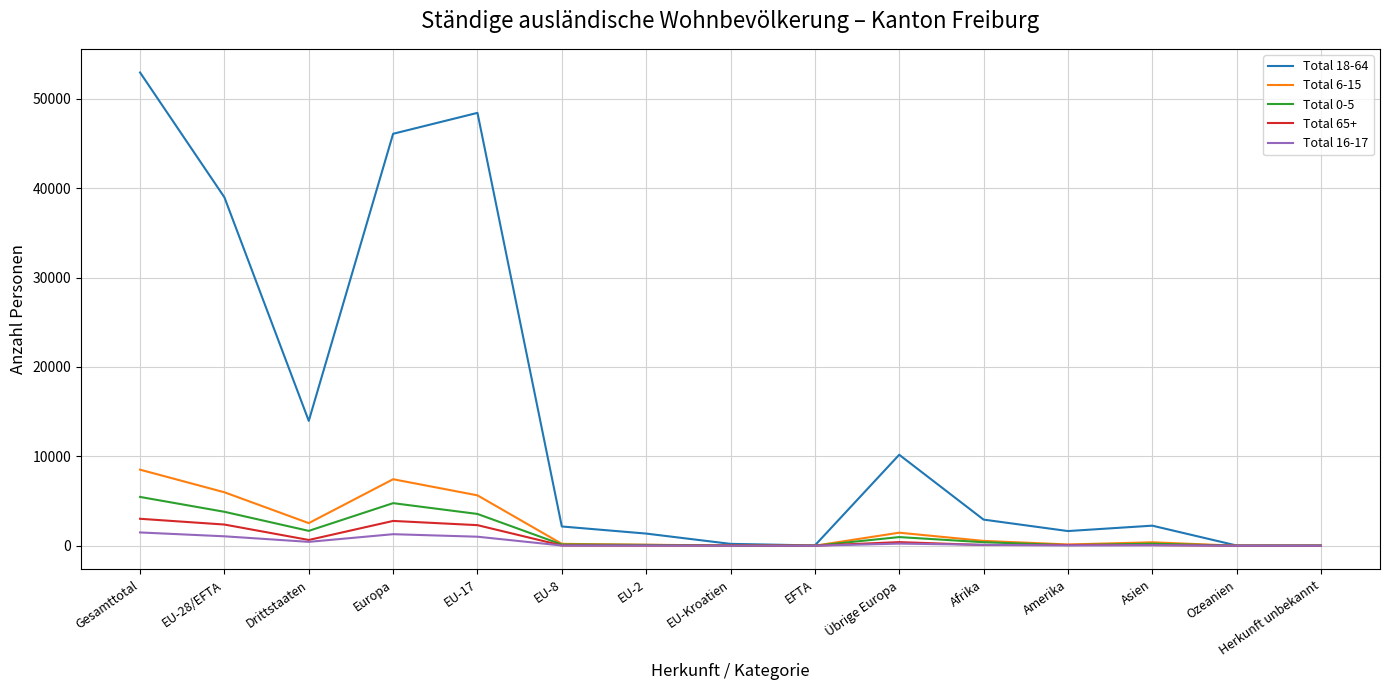

Rank the series by their maximum value, from lowest to highest.

Total 16-17, Total 65+, Total 0-5, Total 6-15, Total 18-64